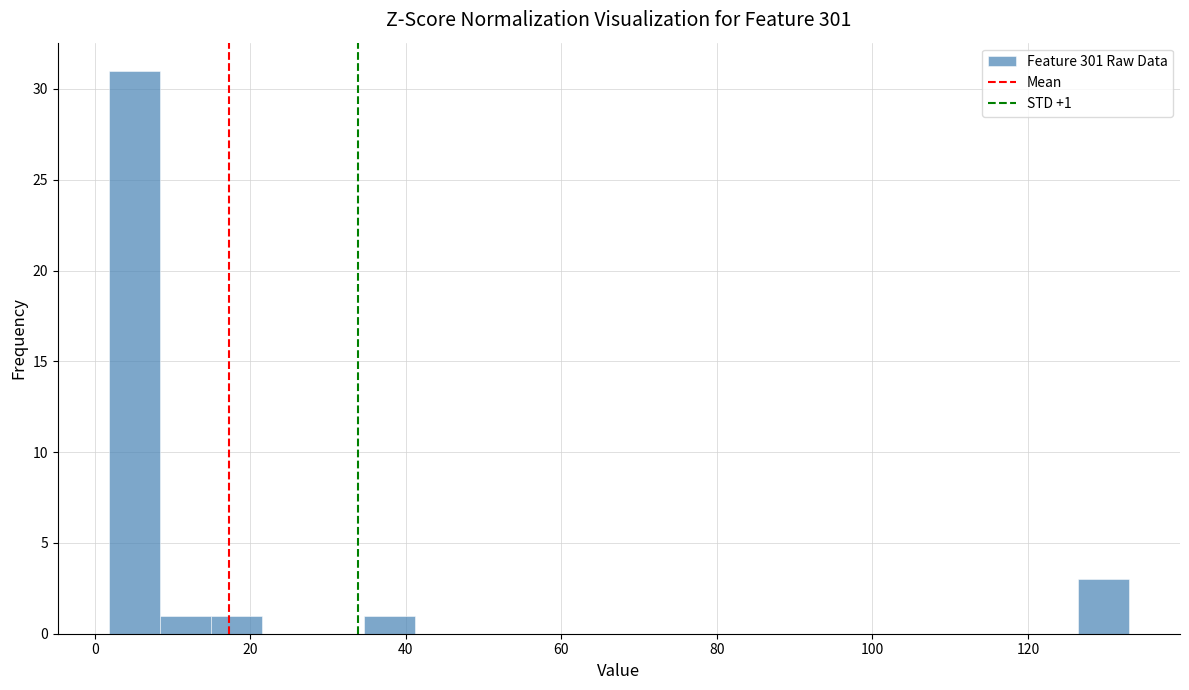

Read against the x-axis, roughly where is the centre of the tallest bar?

6